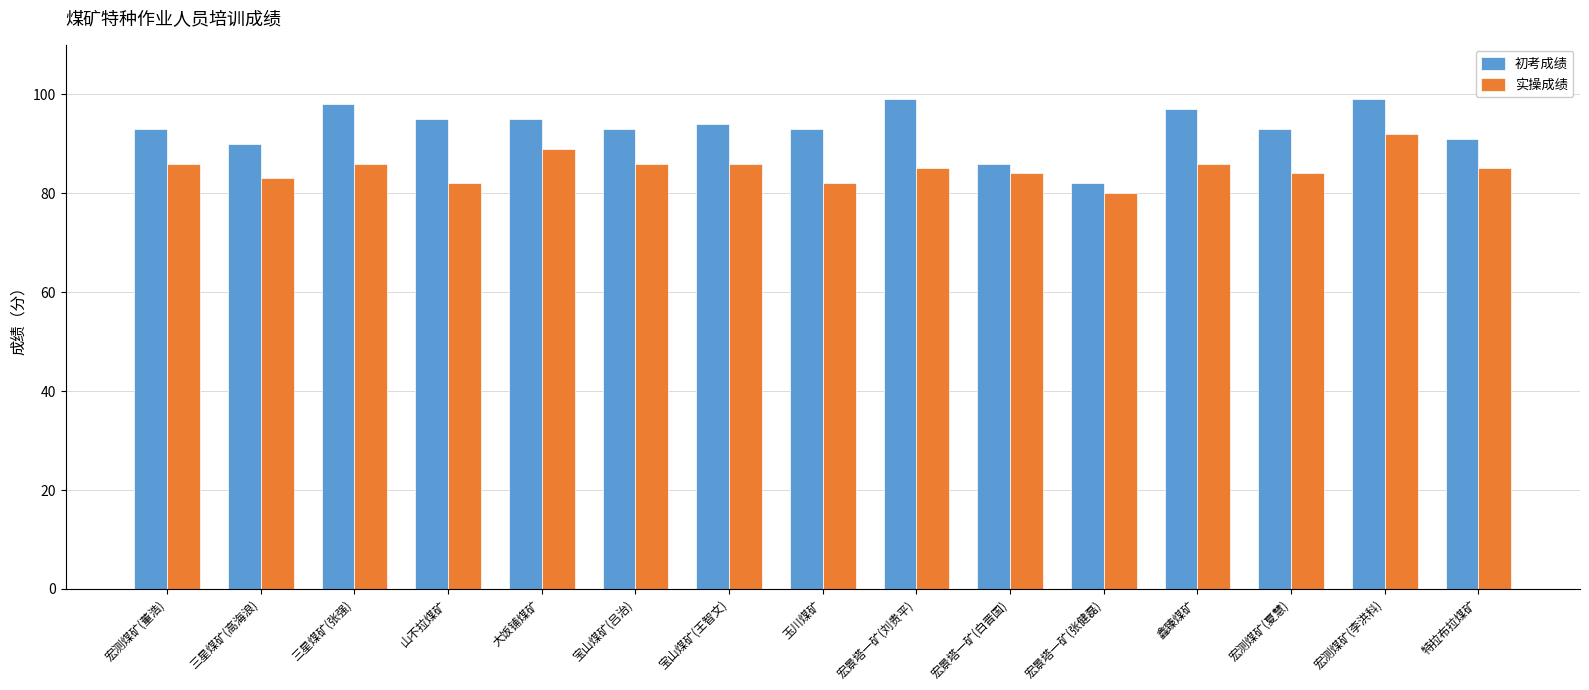

Which category has the lowest value in the 初考成绩 series?

宏景塔一矿(张健磊)